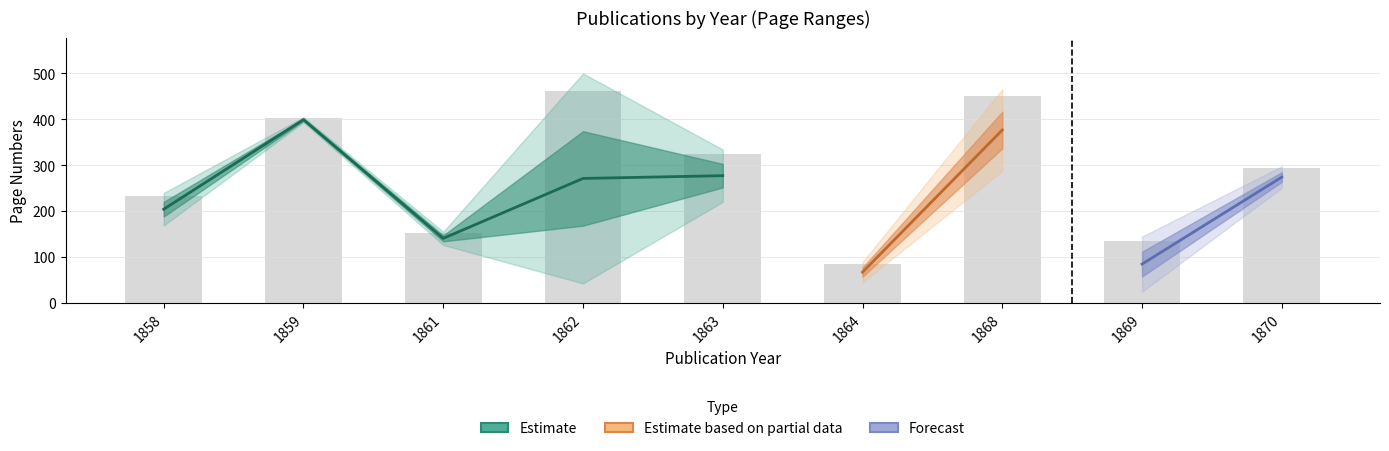

At how many categories does at least one series exceed 164?

6